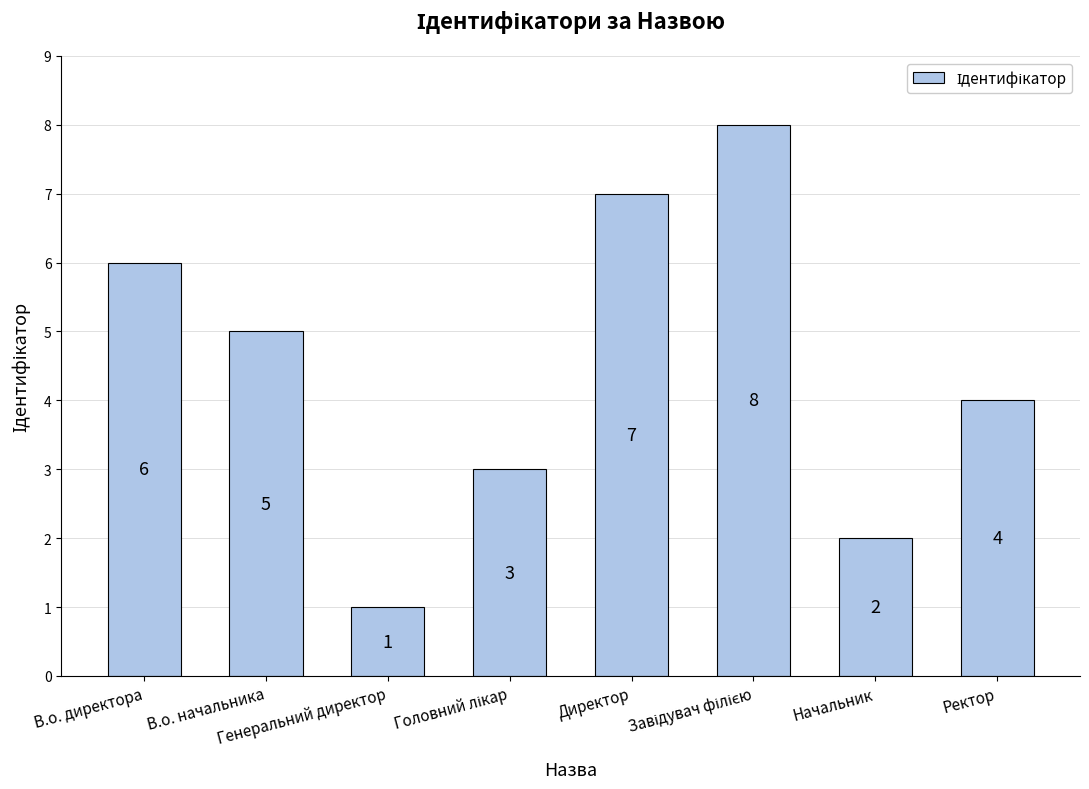

What is the value of the 3rd bar from the left?

1